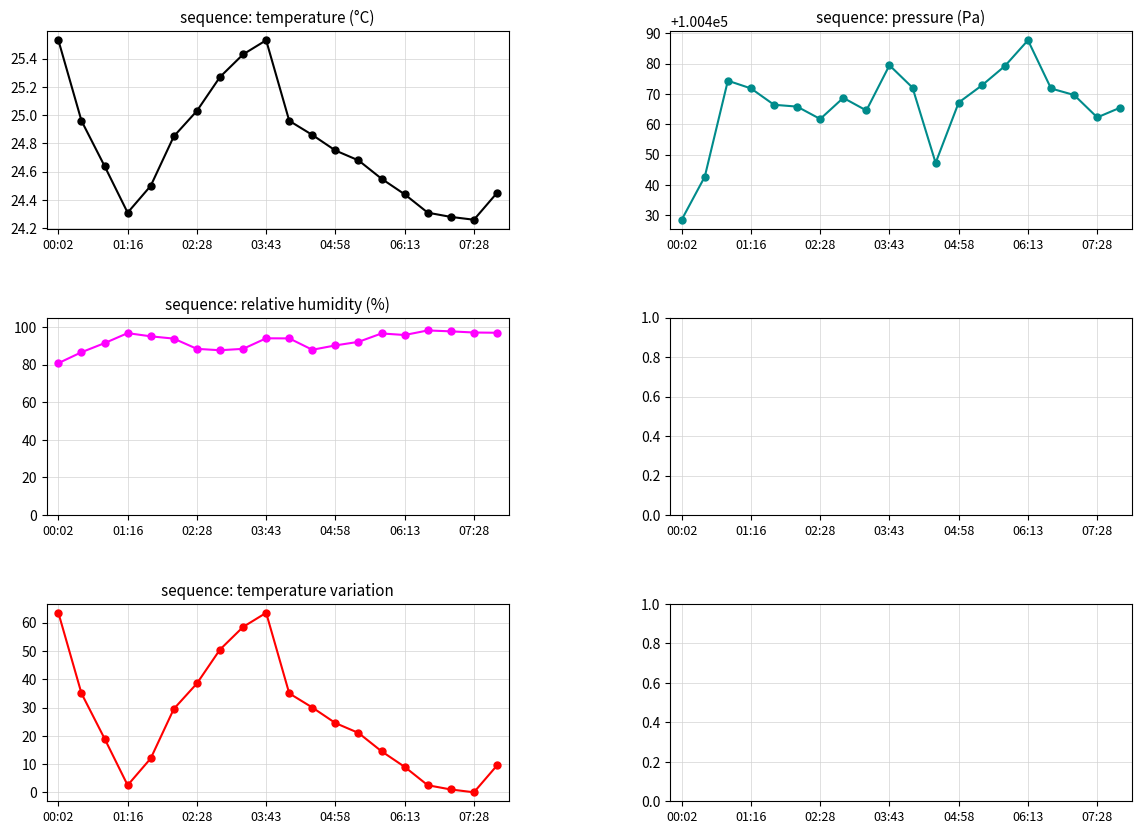

At how many categories does at least one series exceed 25027?

20